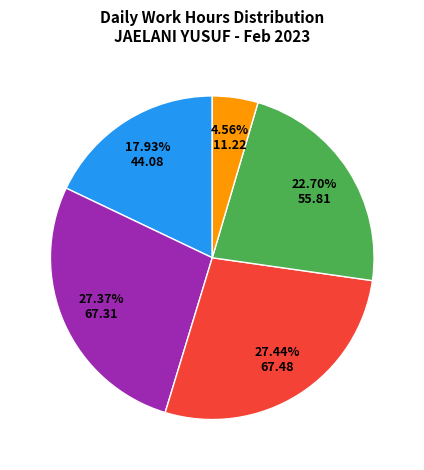

Is there a majority slice in this chart?

No